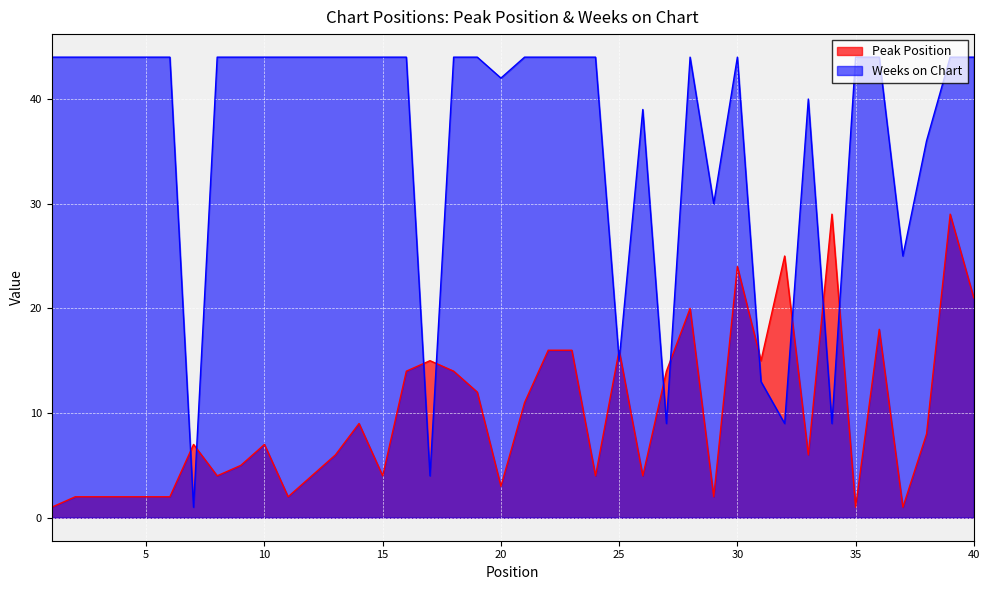

Between which two adjacent categories do Peak Position and Weeks on Chart first intersect?

6 and 7